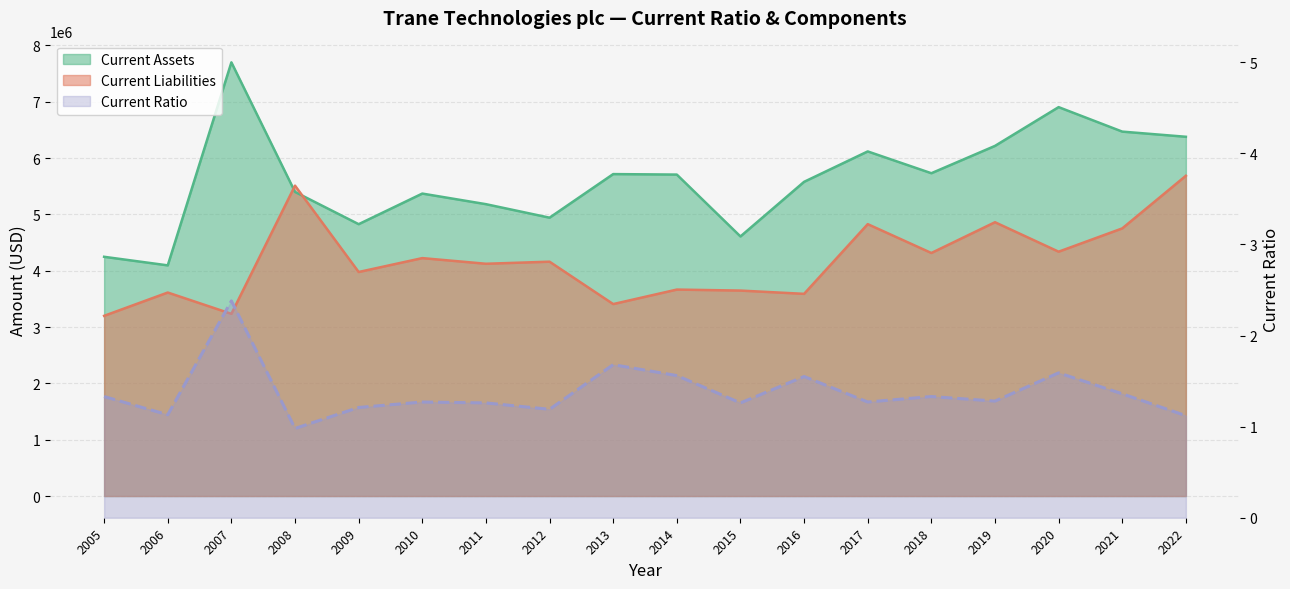

Count the number of values greater than 1.

17